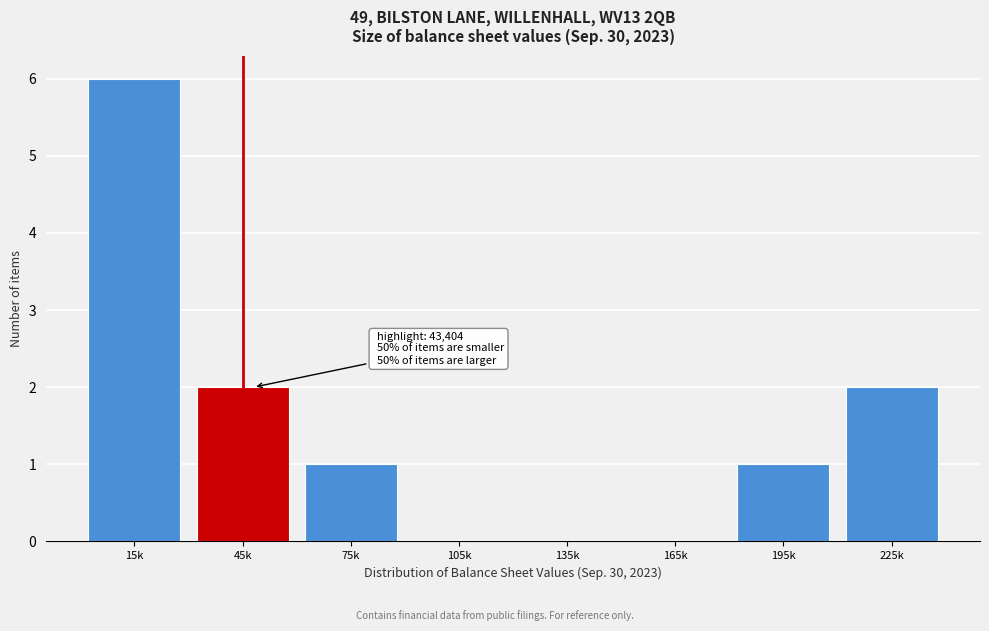

Reading left to right, what are all the values shown in this chart?

15k=6	45k=2	75k=1	105k=0	135k=0	165k=0	195k=1	225k=2